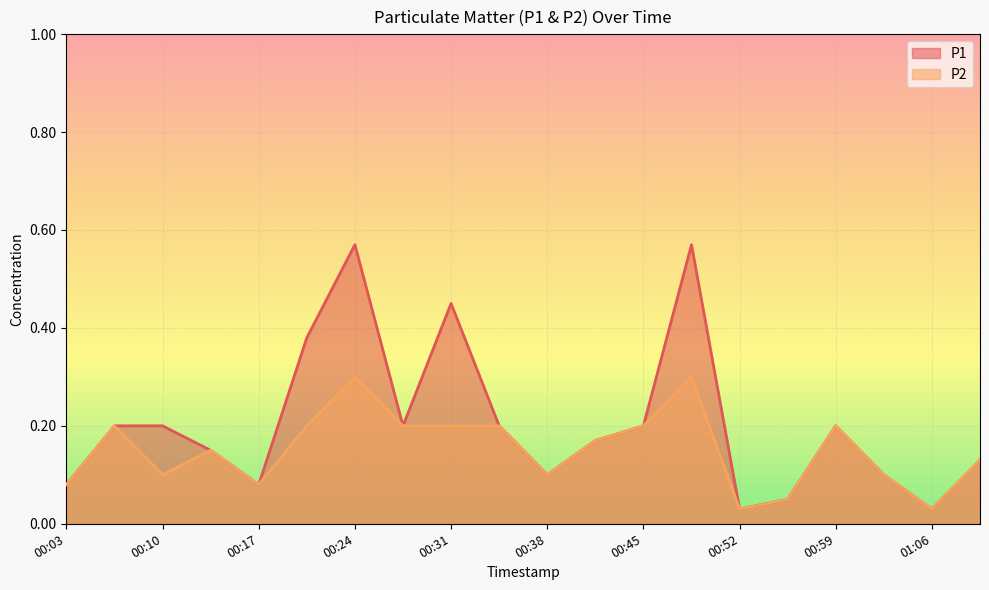

What is the difference between the P1 values at 00:59 and 00:24?

0.4